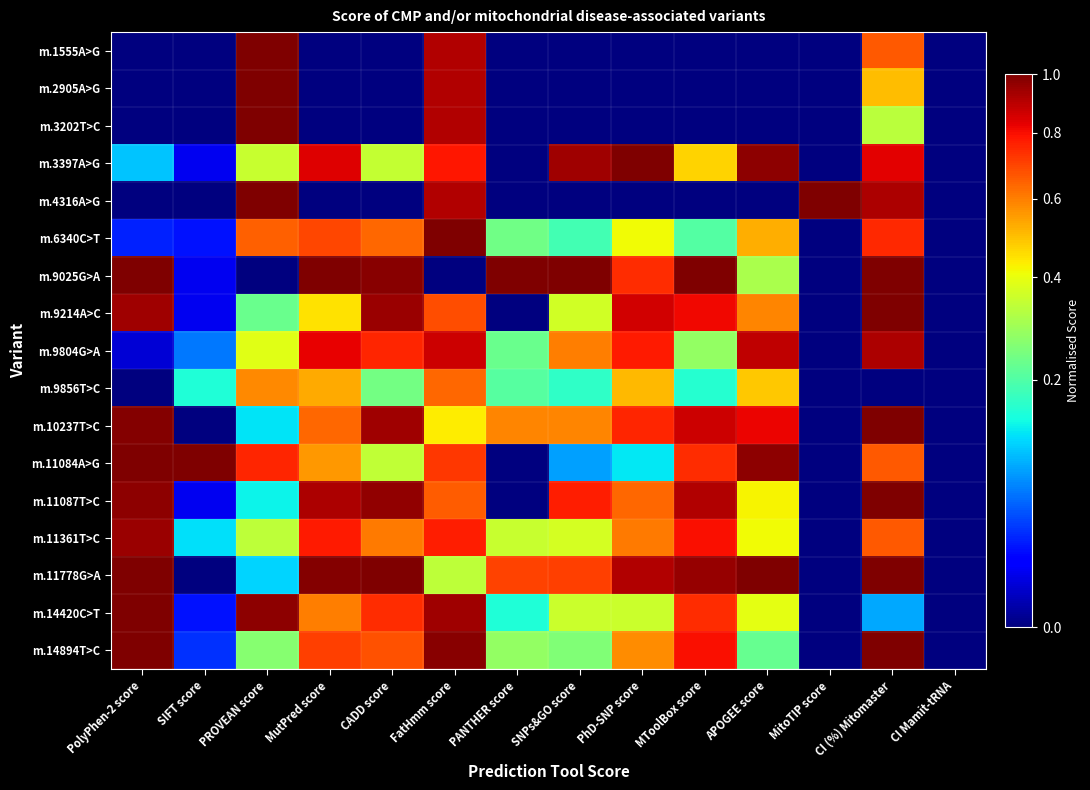

Count the number of data series in this chart.

17